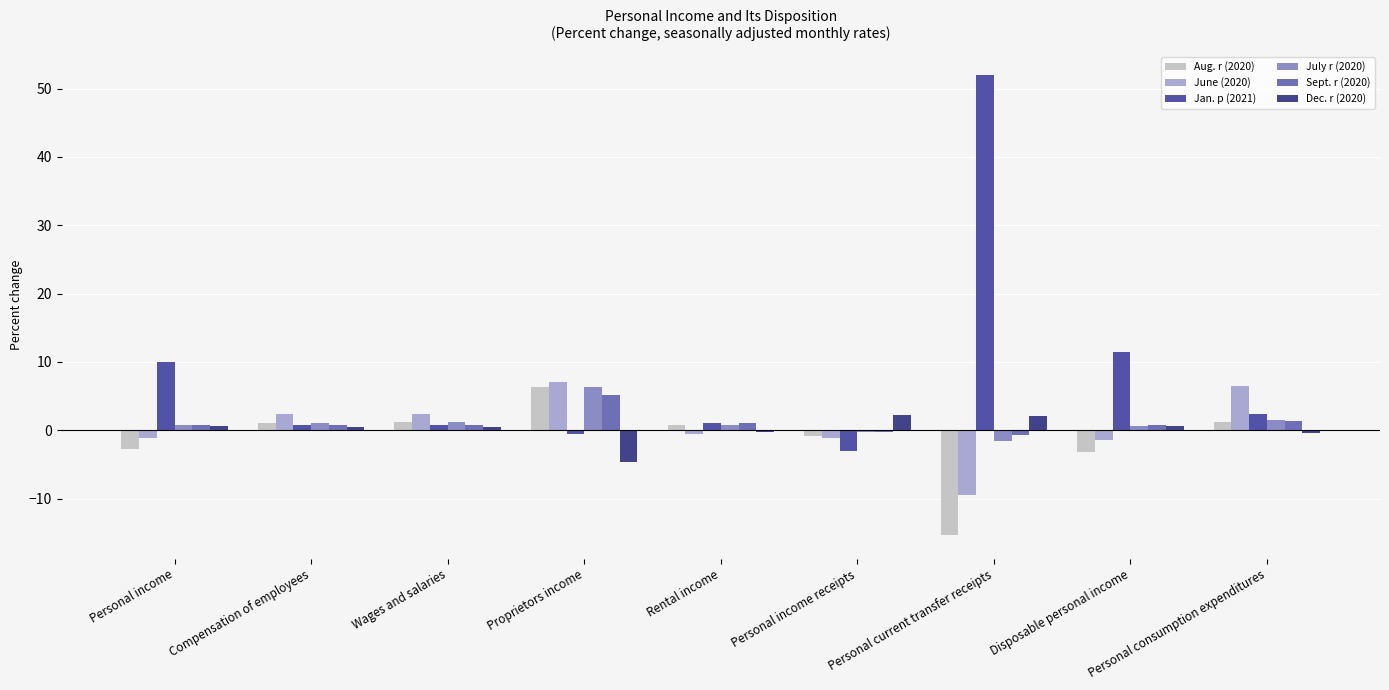

The value of July r (2020) at Rental income is 0.8. True or false?

True